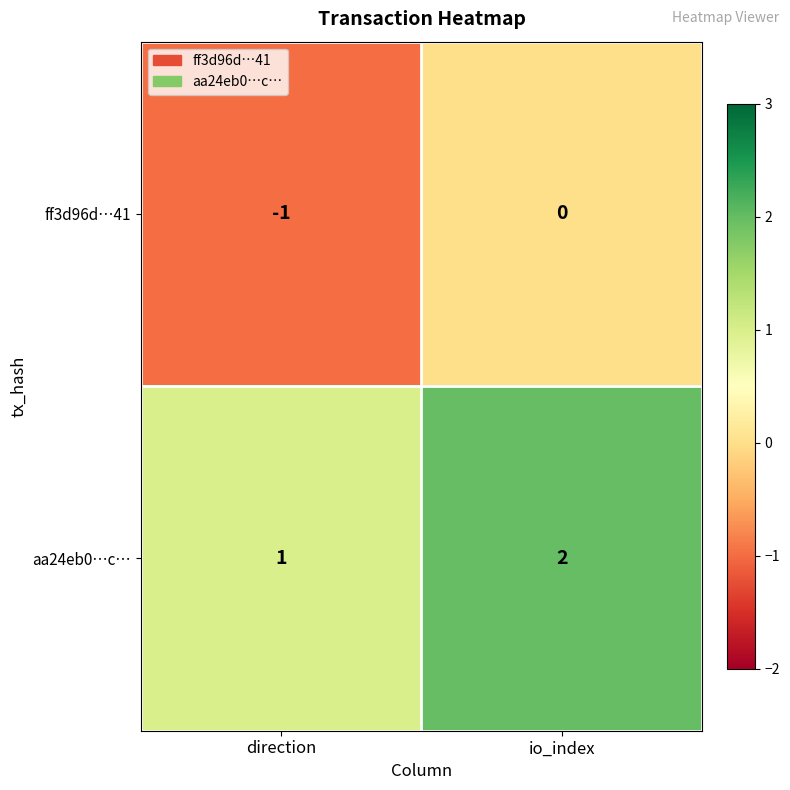

Which series has the largest total across all categories?

aa24eb0…c…